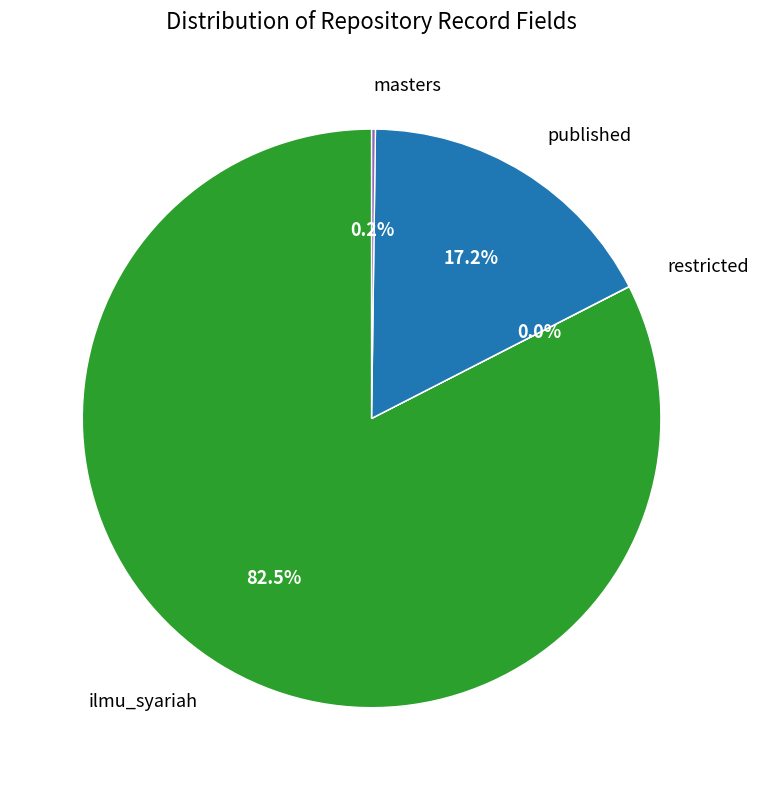

What percentage is NOT represented by published?

82.8%